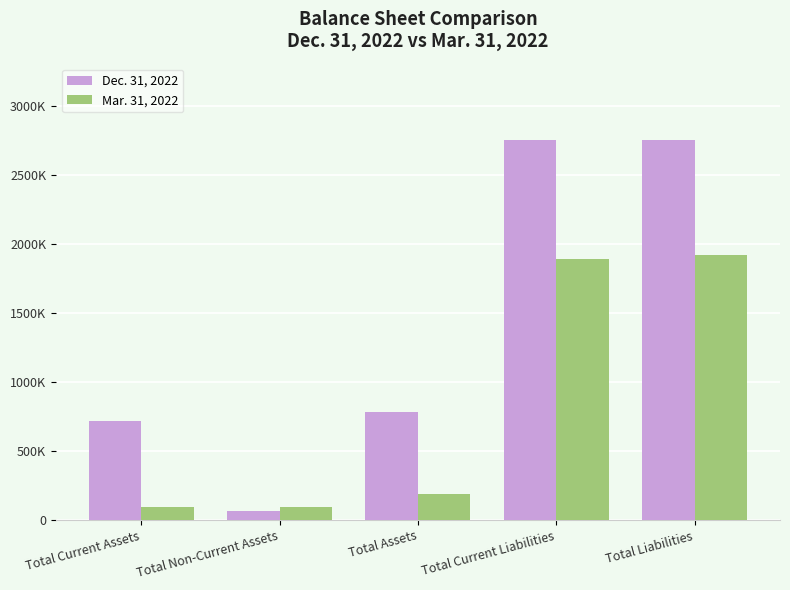

What are all the series names shown in the legend?

Dec. 31, 2022, Mar. 31, 2022